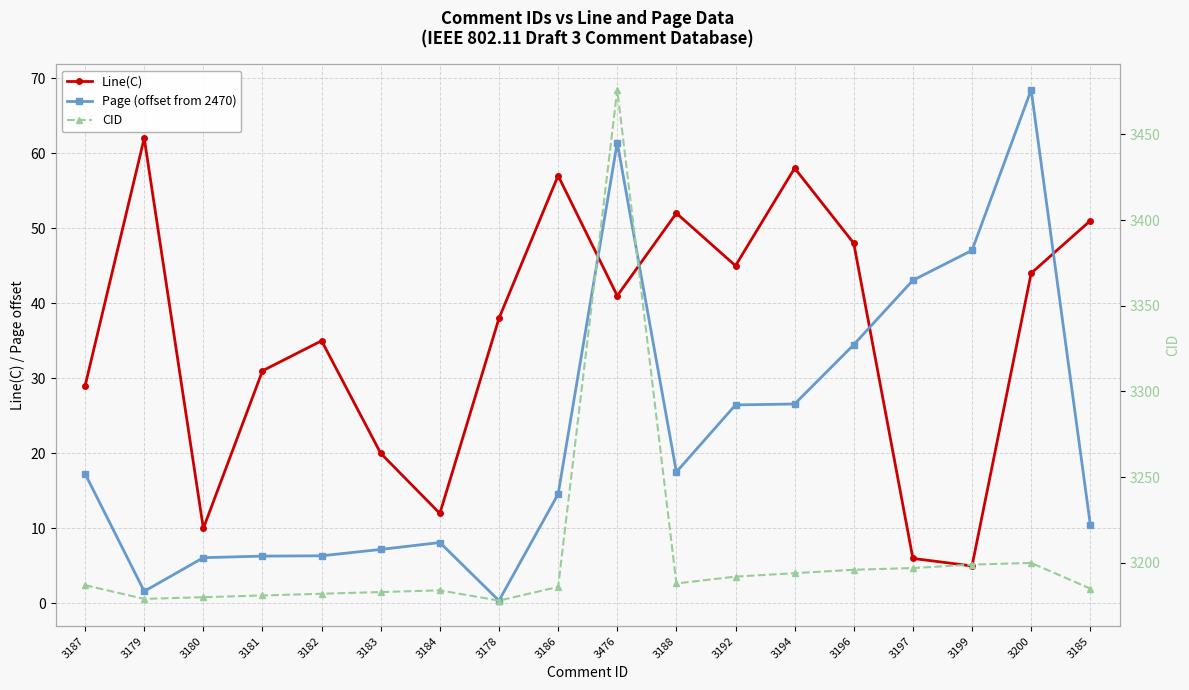

What is the value of the CID point at the 12th from the left?

3192.0